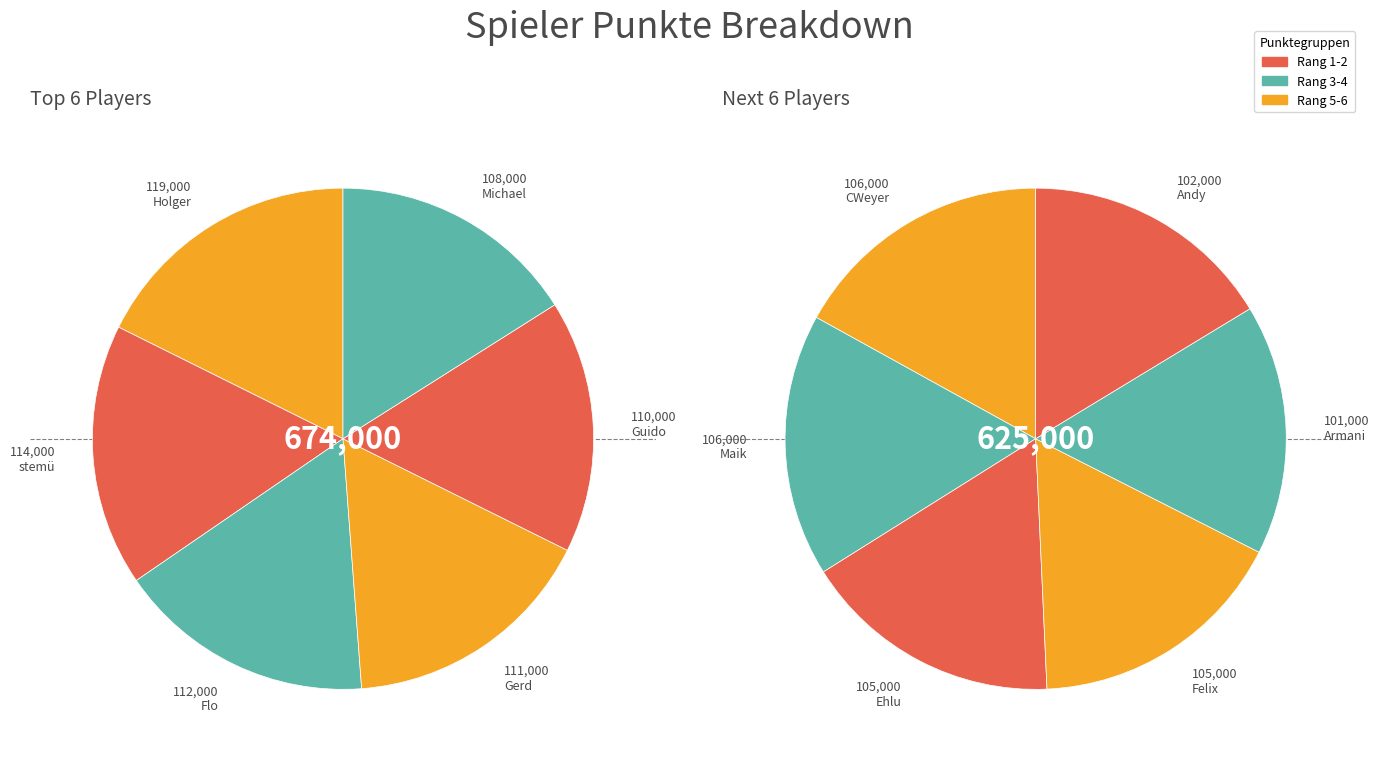

Combined, do Armani and Felix account for over 50%?

No